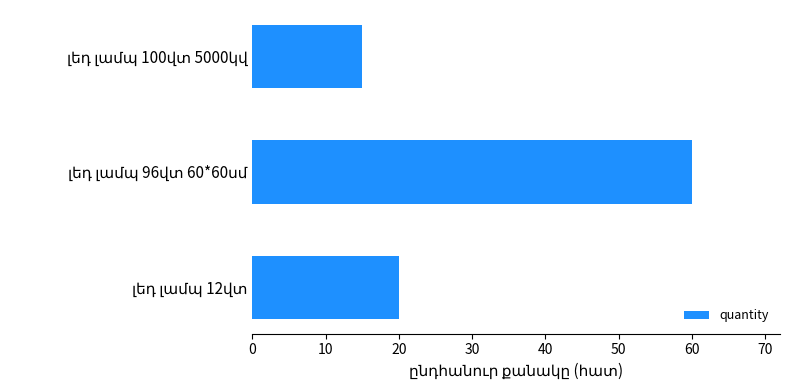

What is the average value?

32